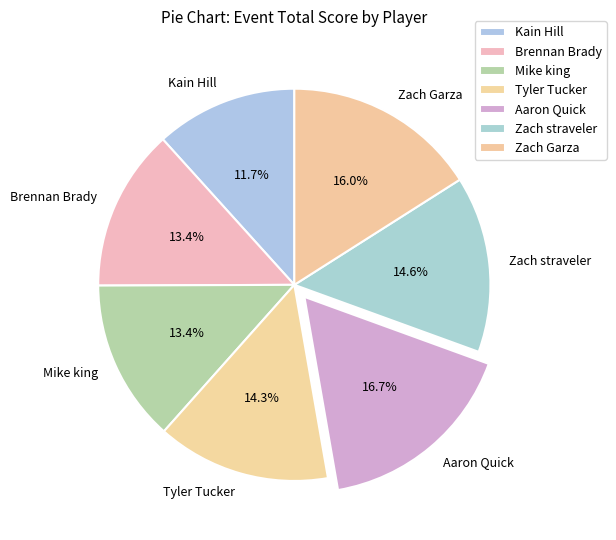

Which has a higher value, Aaron Quick or Tyler Tucker?

Aaron Quick